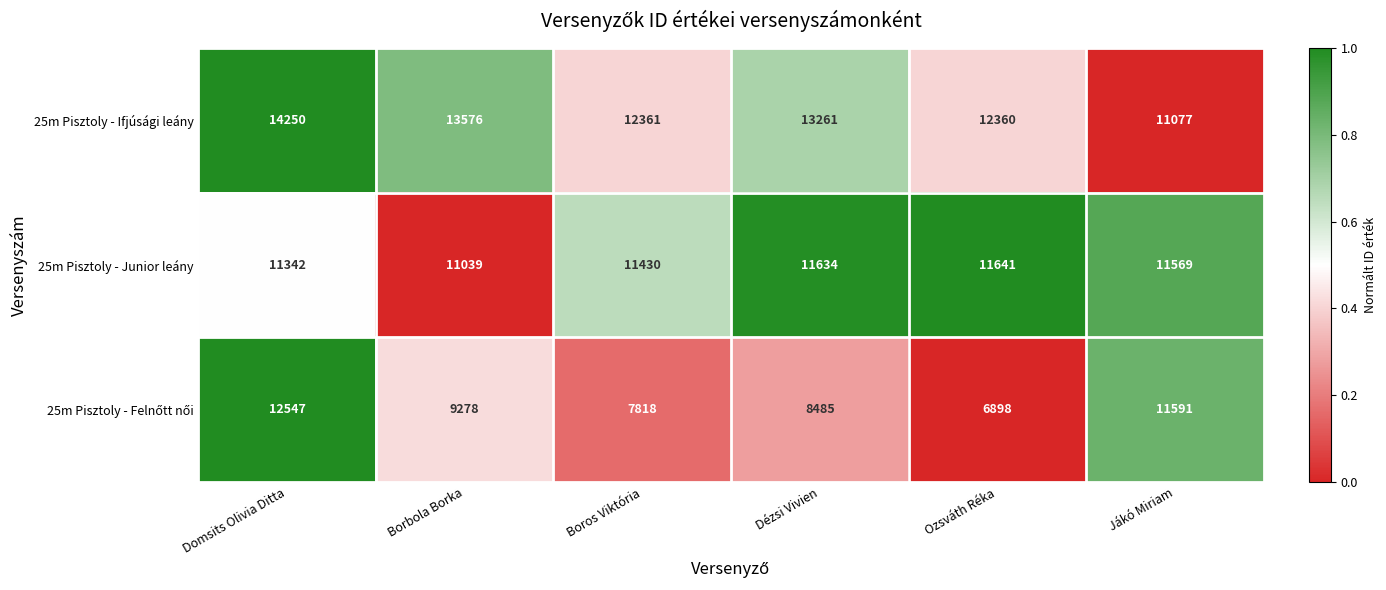

List the labels in order of 25m Pisztoly - Ifjúsági leány value, smallest first.

Jákó Miriam, Ozsváth Réka, Boros Viktória, Dézsi Vivien, Borbola Borka, Domsits Olivia Ditta